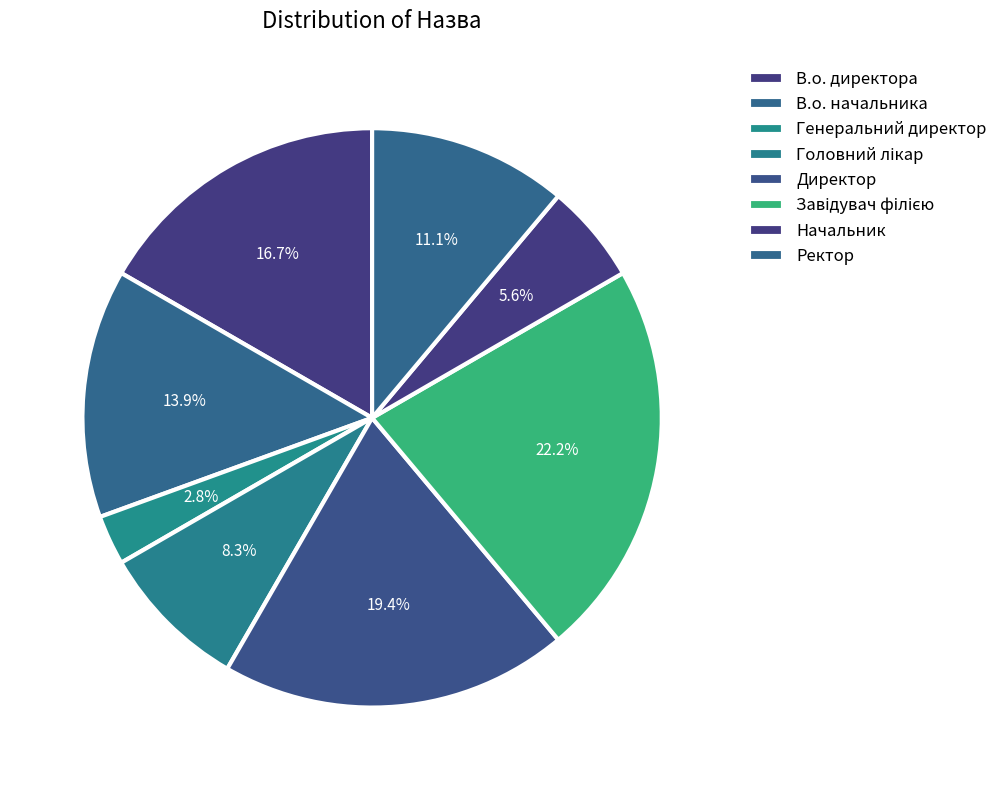

What is the change in value from В.о. начальника to Головний лікар?

-2